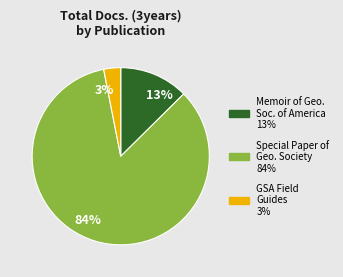

To the nearest percent, what is the difference between the largest and smallest slice percentages?

81%